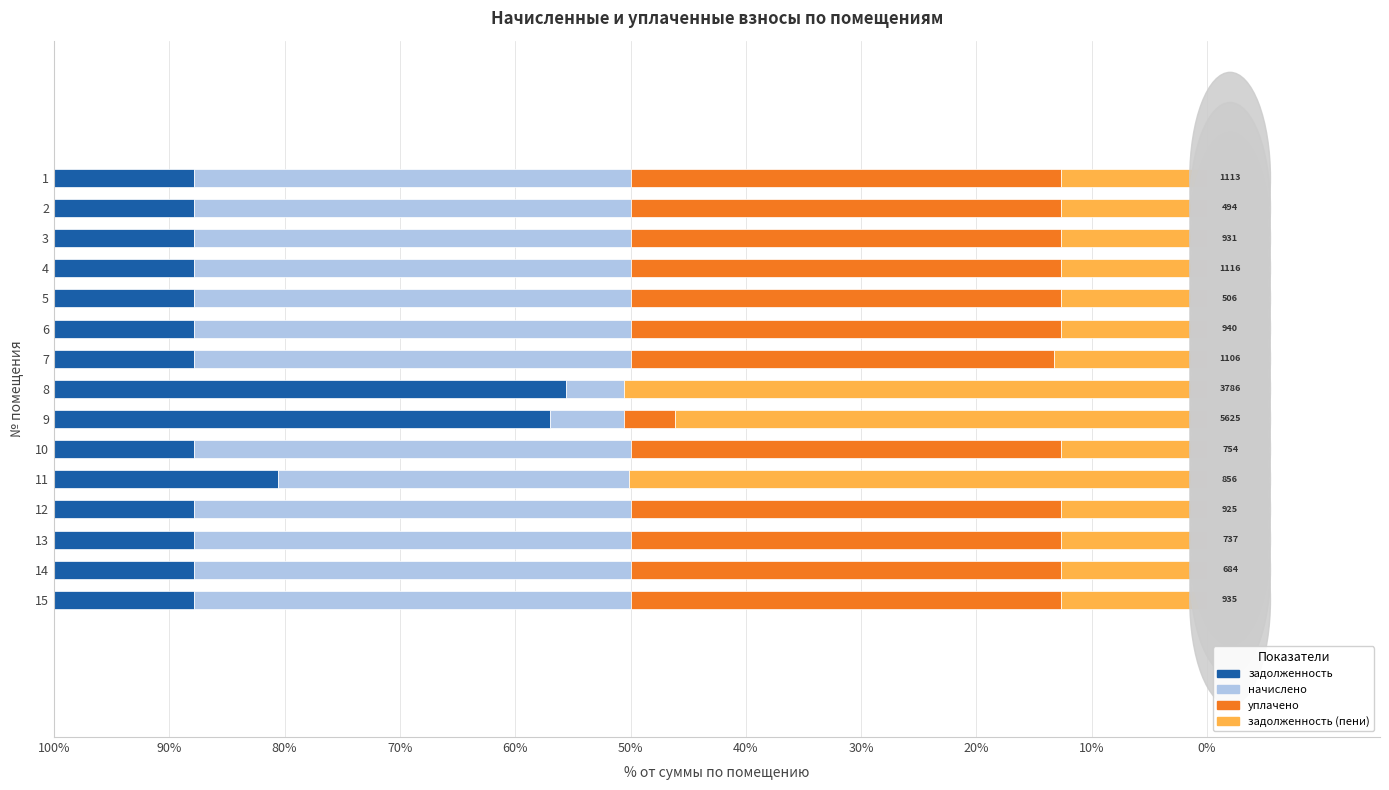

What are all the series names shown in the legend?

задолженность, начислено, уплачено, задолженность (пени)